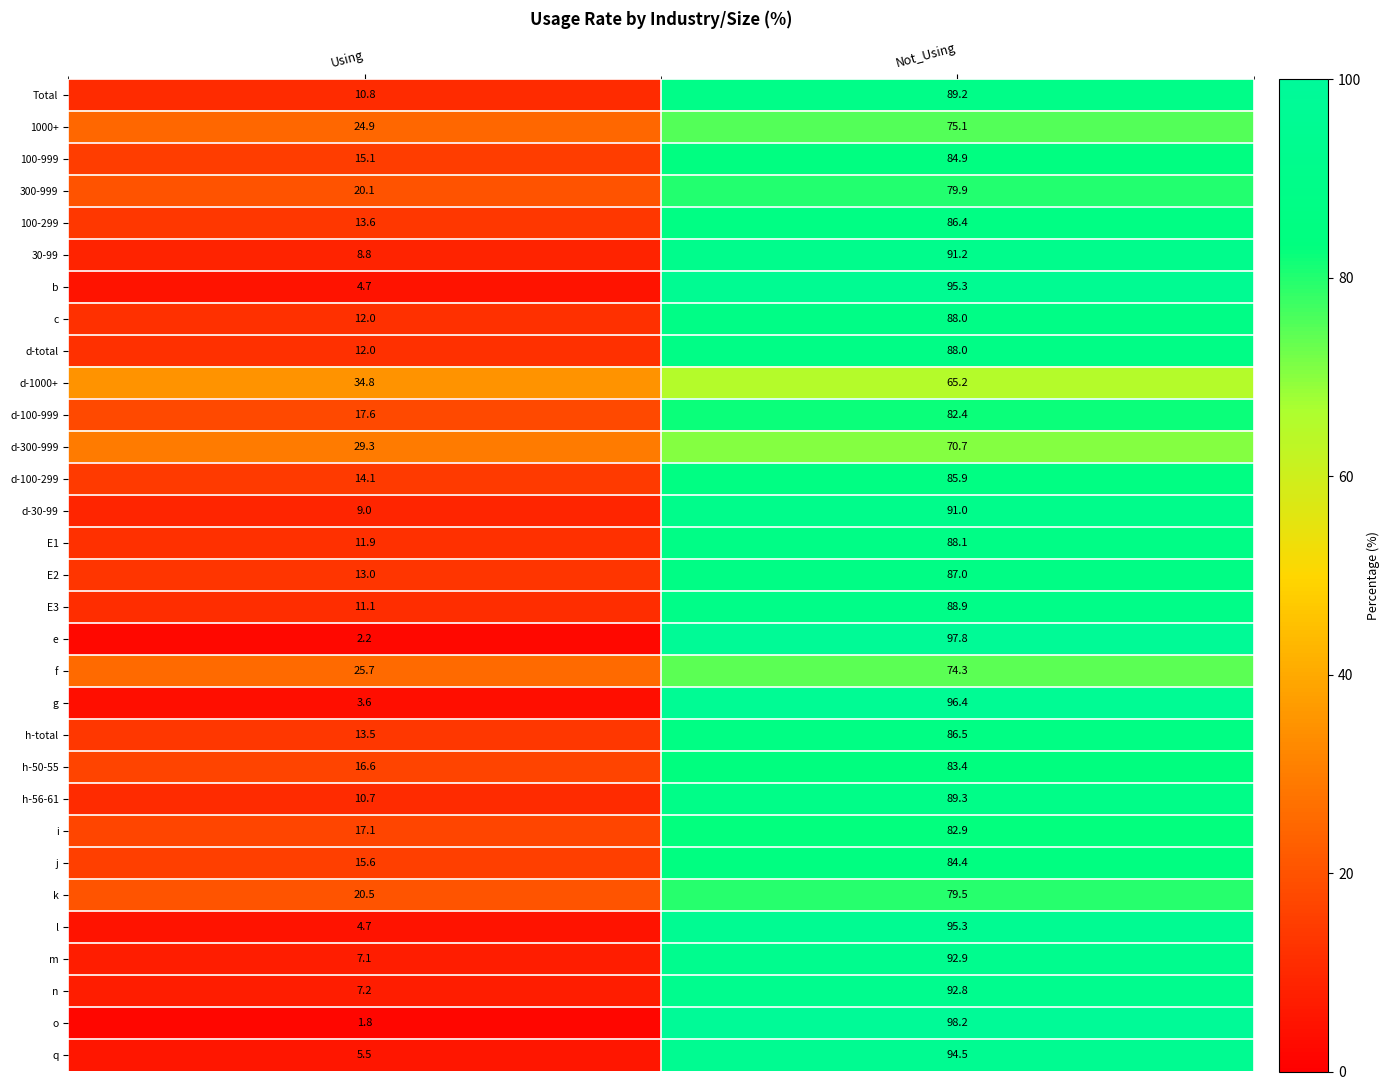

At which label does j first exceed 84?

Not_Using